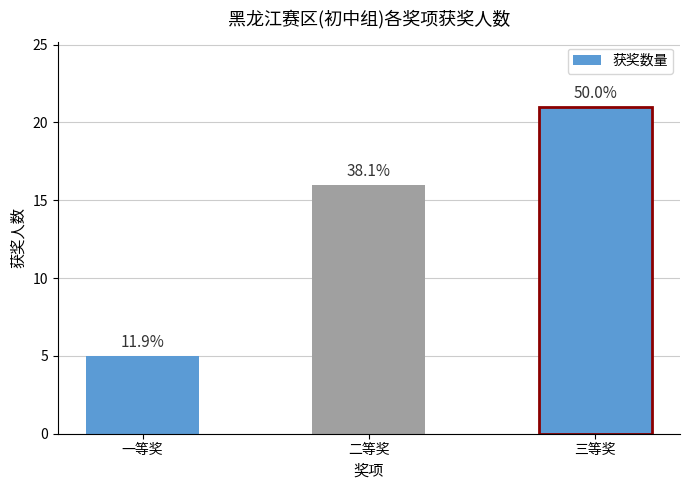

Are the bars horizontal?

No